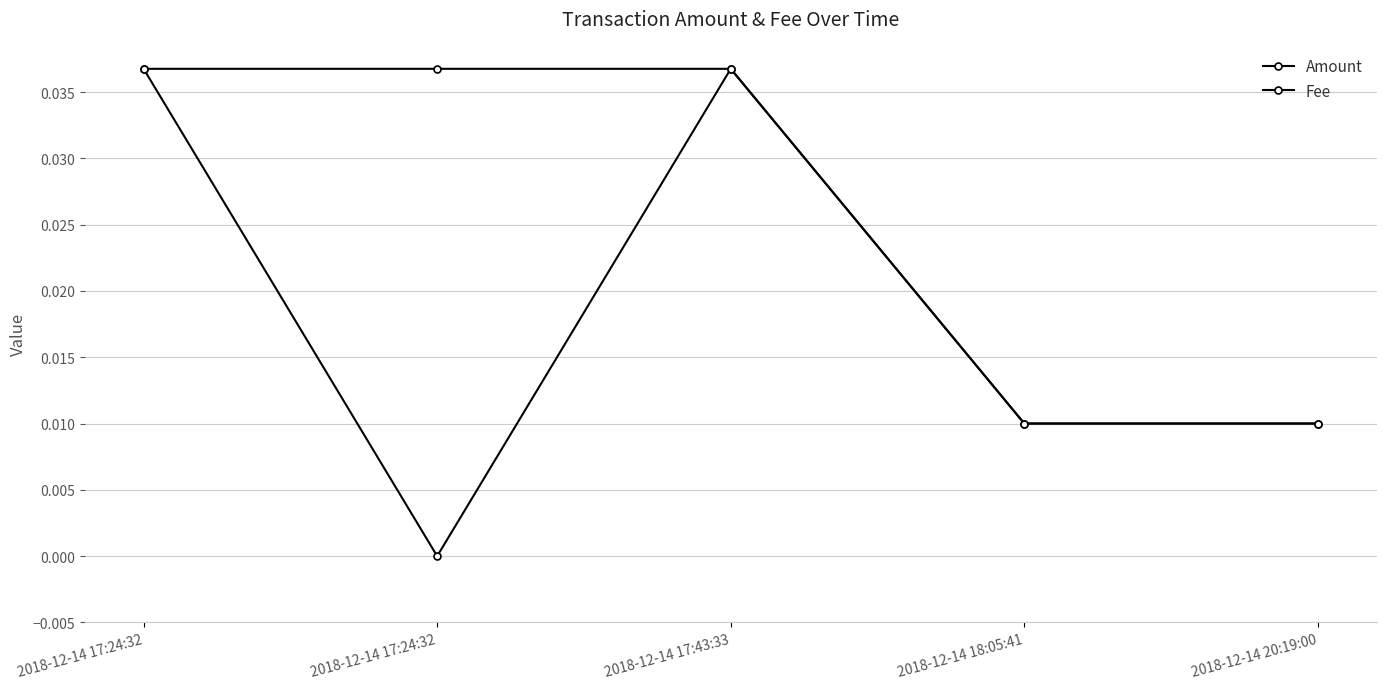

How many lines are shown in the chart?

2